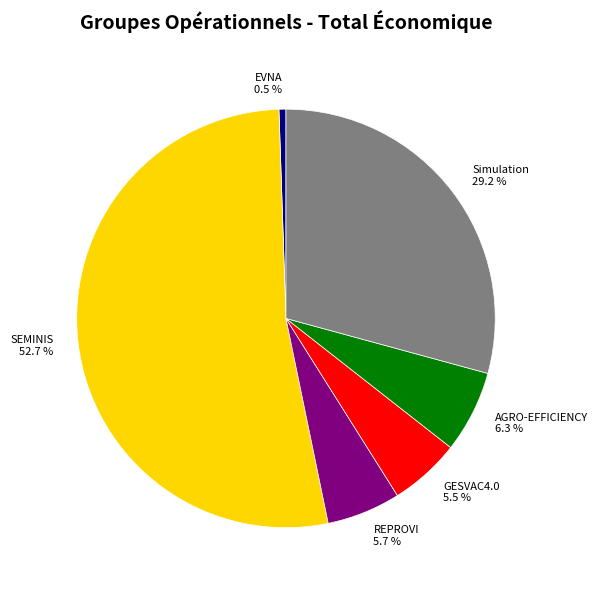

True or false: SEMINIS accounts for 53% of the total.

True